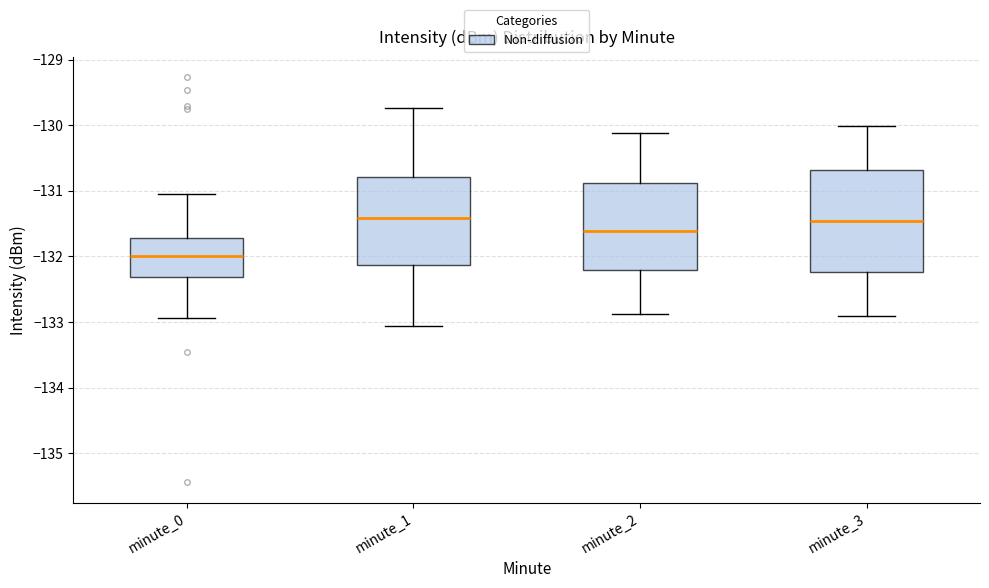

Comparing the boxes themselves (not the whiskers), which one is the tallest?

minute_3